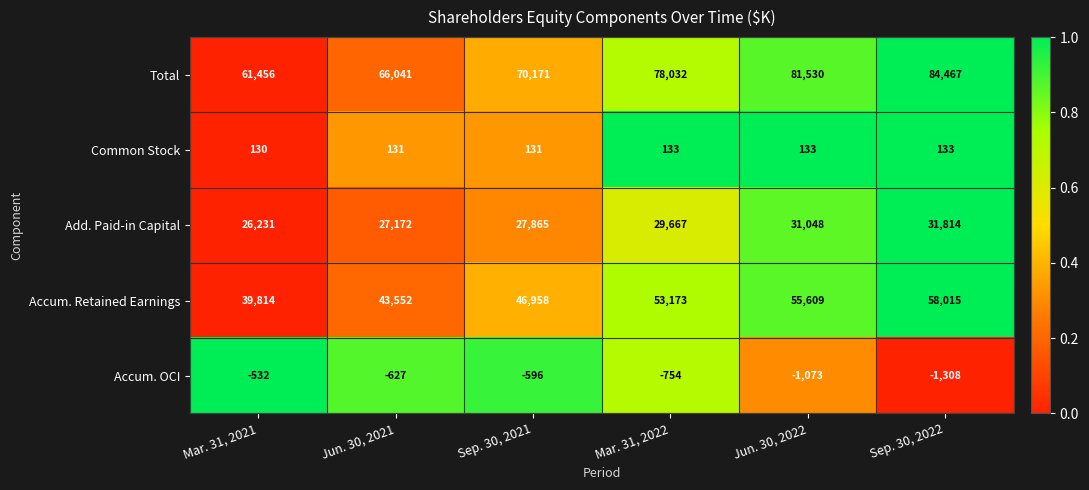

Rank the series at Sep. 30, 2022 from highest to lowest value.

Total, Accum. Retained Earnings, Add. Paid-in Capital, Common Stock, Accum. OCI